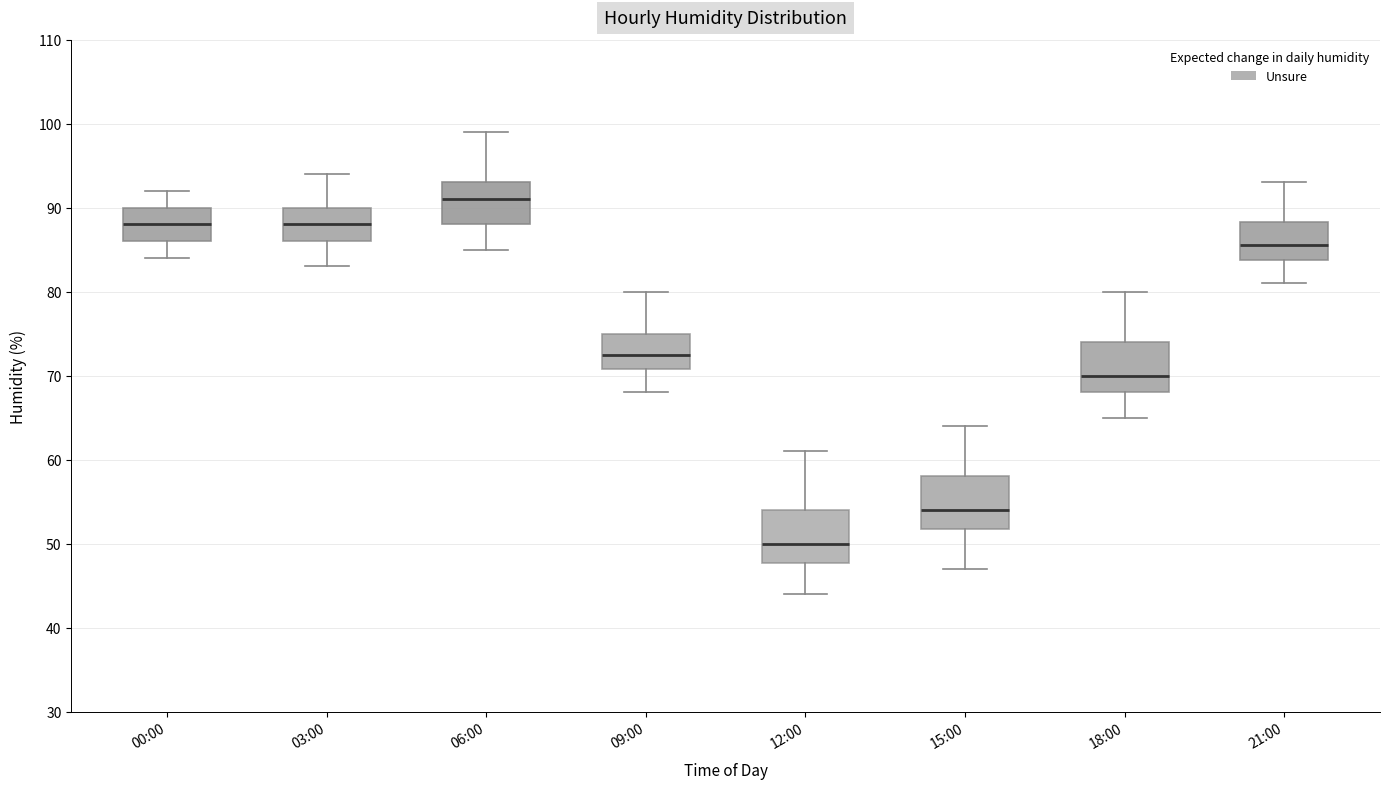

Which box's median line is the highest?

06:00